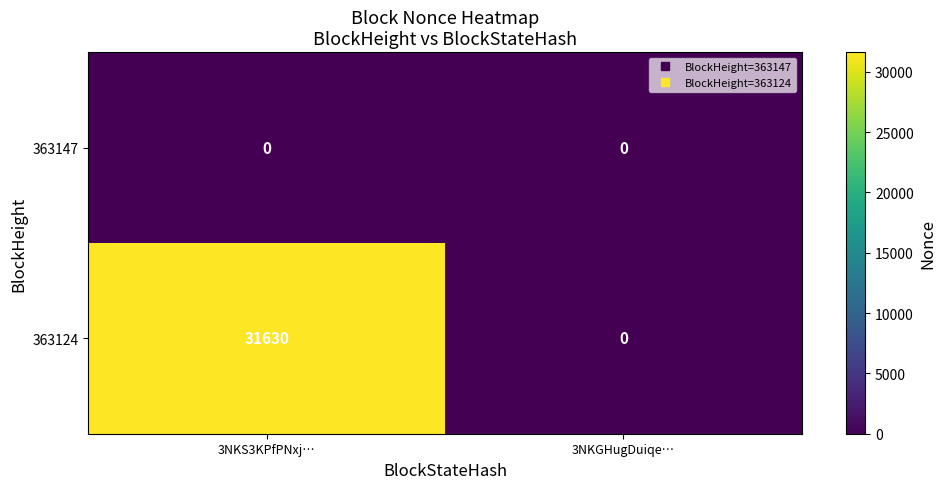

Rank the series by their average value, from lowest to highest.

363147, 363124